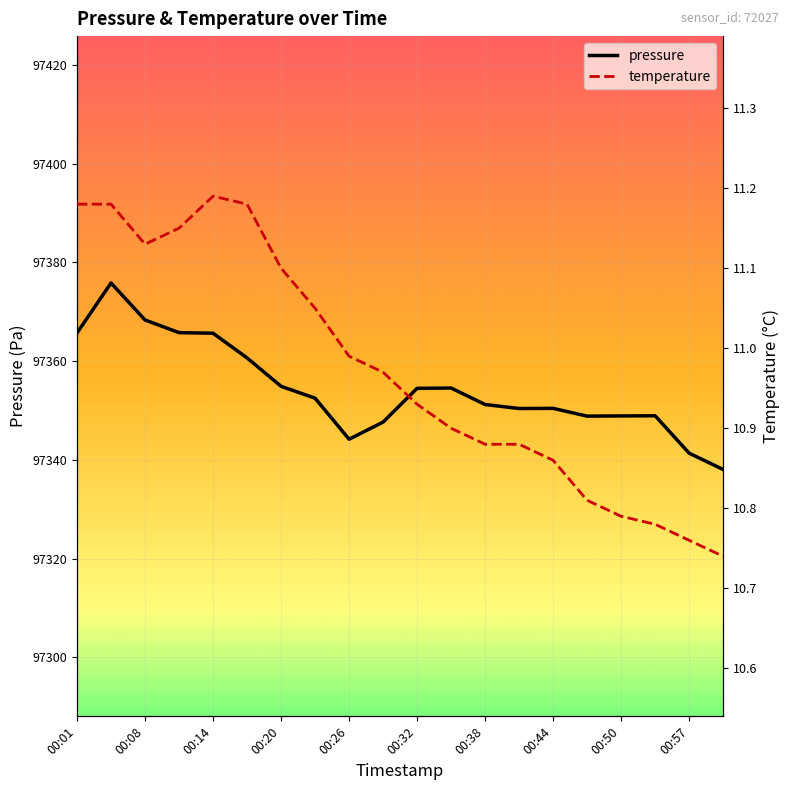

What is the minimum value for pressure?

97338.0